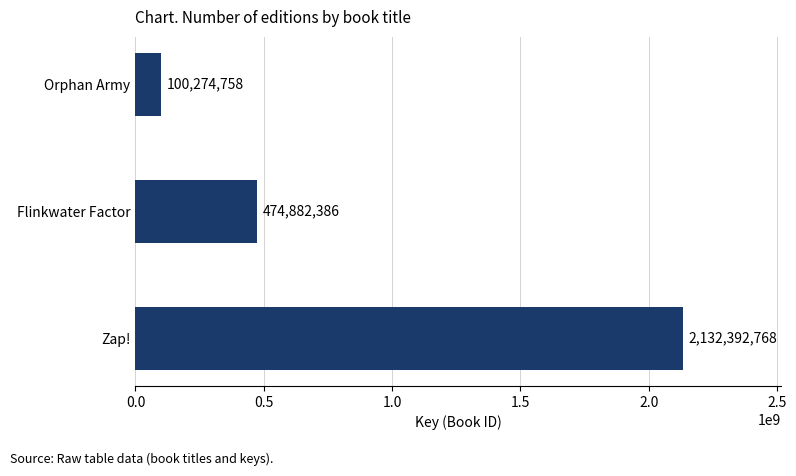

Reading bottom to top, list all the values displayed in this chart.

2132392768	474882386	100274758